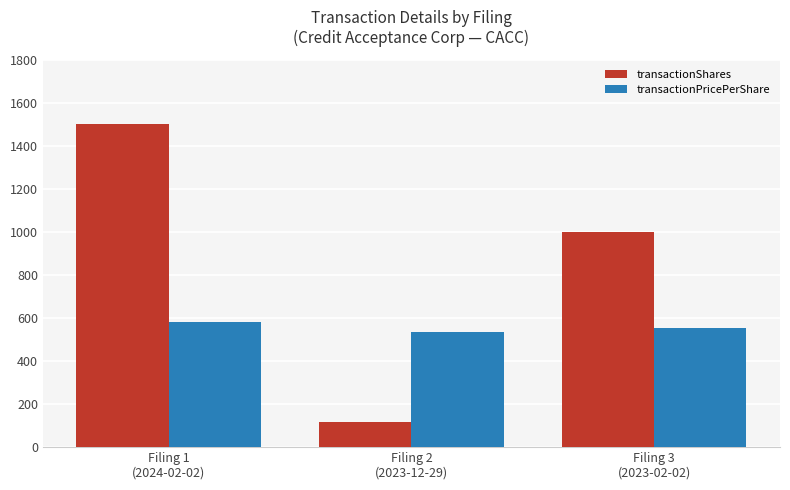

The transactionPricePerShare series shows 234.3 at Filing 2
(2023-12-29). True or false?

False